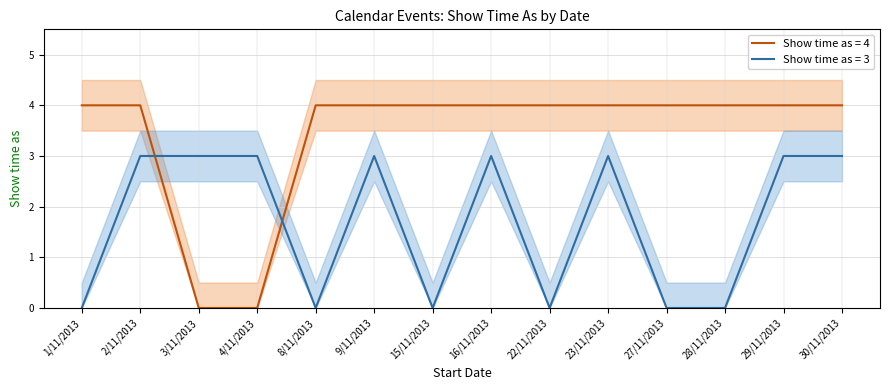

Where do Show time as = 4 and Show time as = 3 first cross each other?

2/11/2013 and 3/11/2013